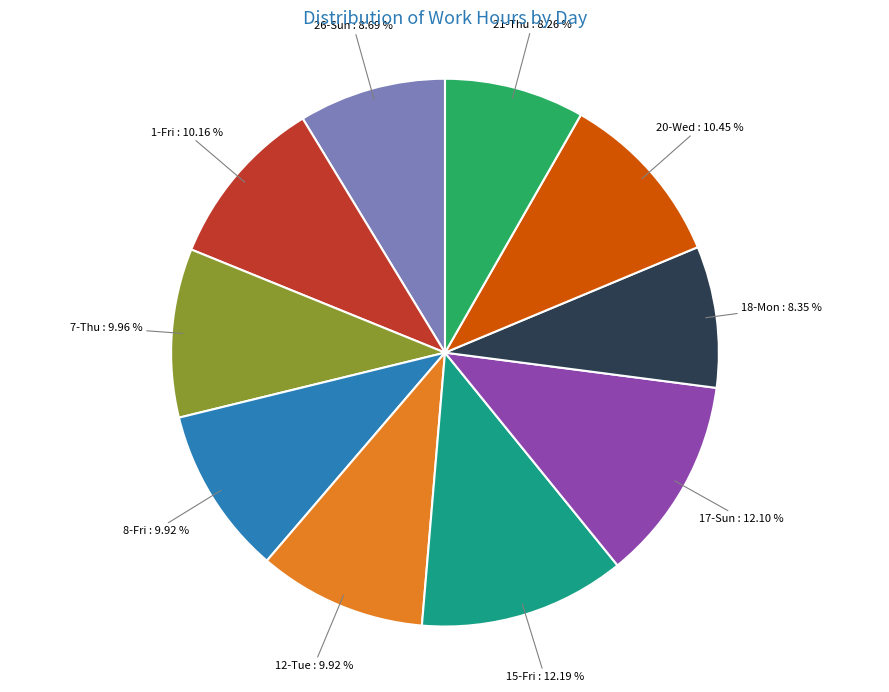

Does 8-Fri account for over 50% of the chart?

No